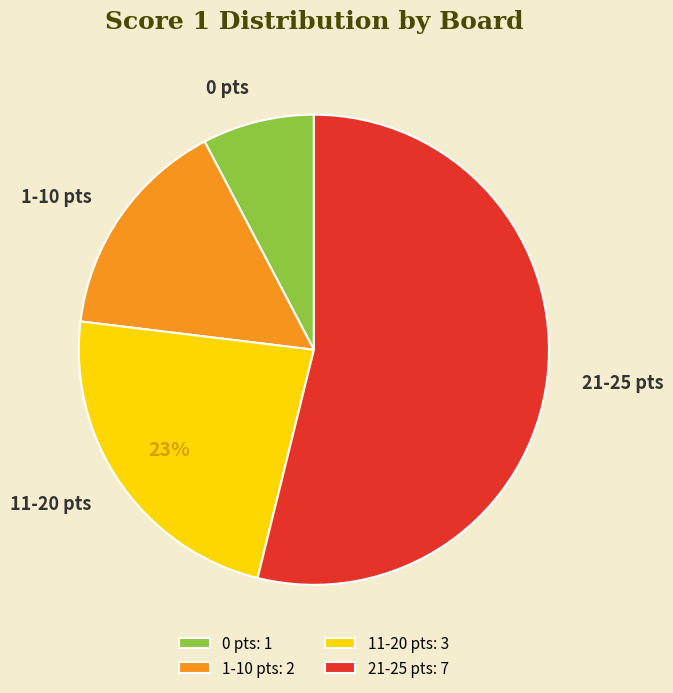

Approximately how many times larger is the value at 0 pts compared to 11-20 pts?

0.3